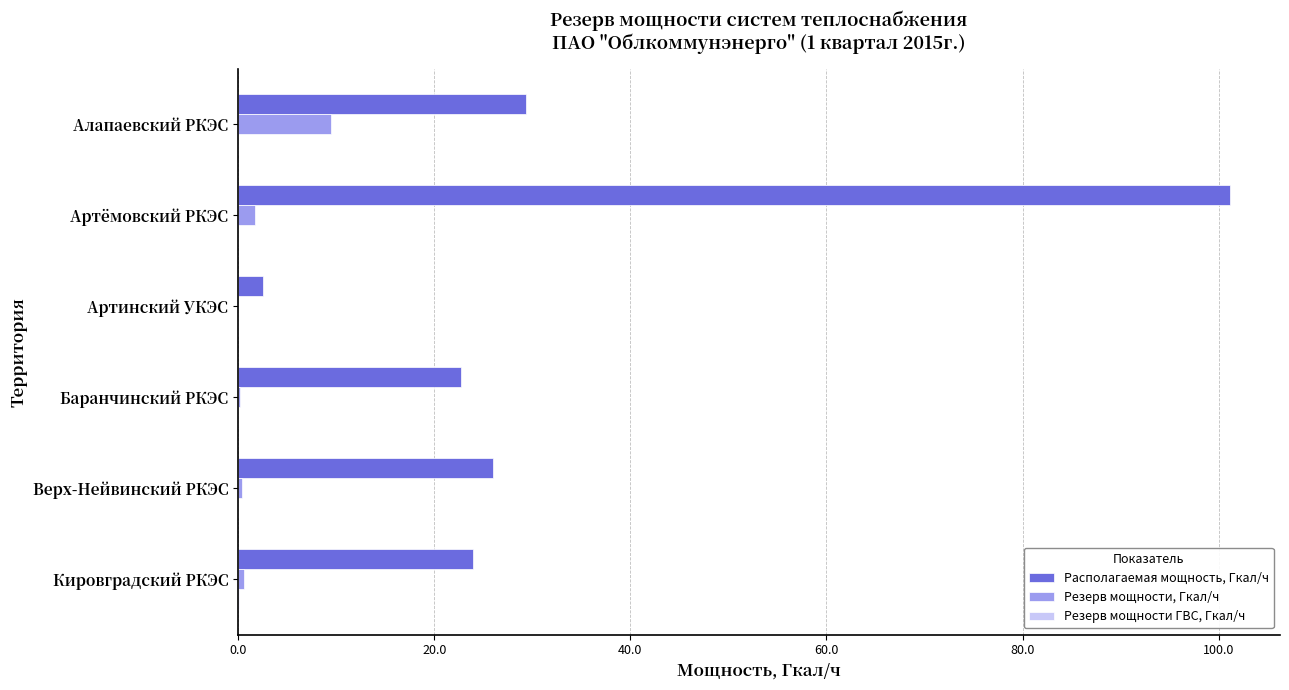

True or false: Располагаемая мощность, Гкал/ч has a value of 32.0 at Кировградский РКЭС.

False